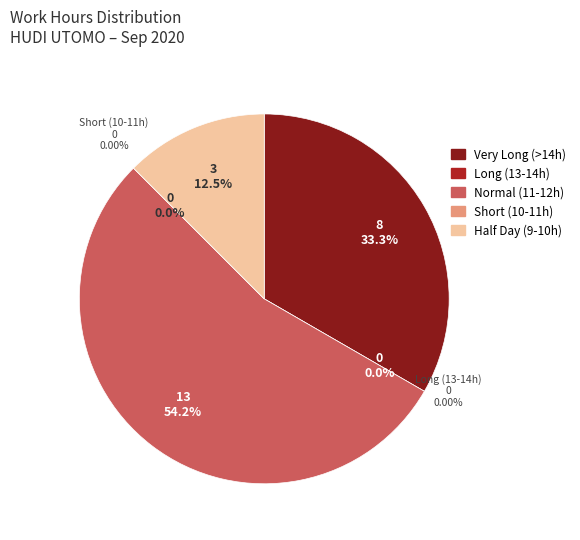

Is Tue the majority of the pie?

No